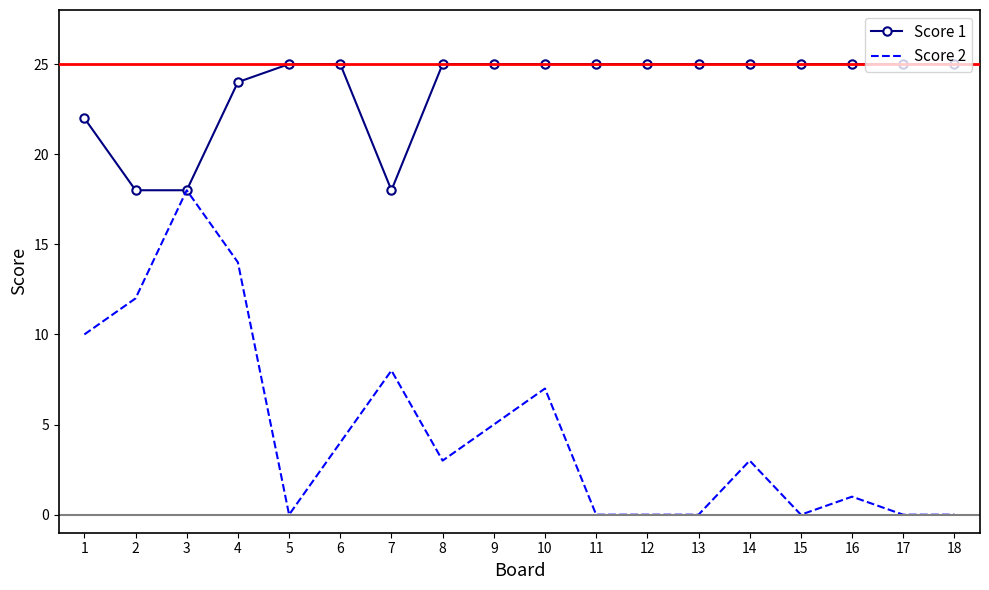

Reading left to right, what are all the values shown in this chart?

Score 1: 1=22	2=18	3=18	4=24	5=25	6=25	7=18	8=25	9=25	10=25	11=25	12=25	13=25	14=25	15=25	16=25	17=25	18=25
Score 2: 1=10	2=12	3=18	4=14	5=0	6=4	7=8	8=3	9=5	10=7	11=0	12=0	13=0	14=3	15=0	16=1	17=0	18=0